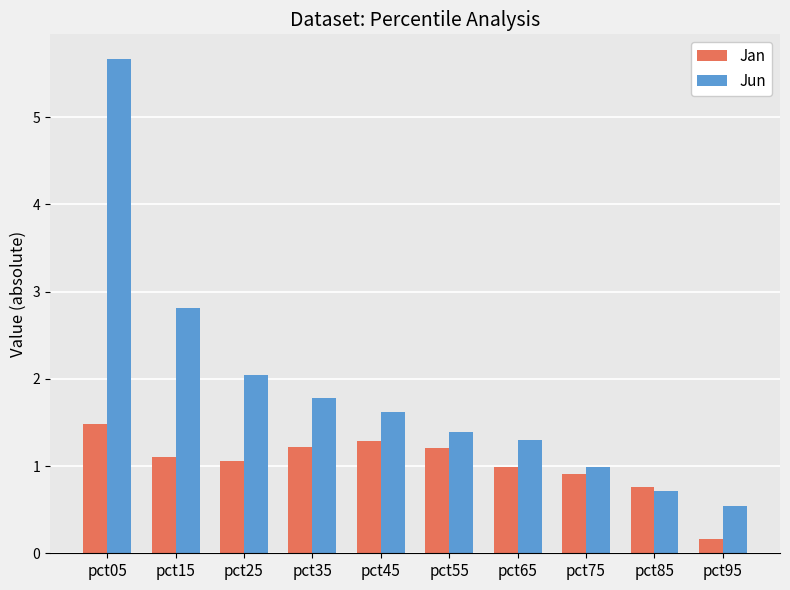

What is the difference between the highest and lowest values at pct35?

0.6